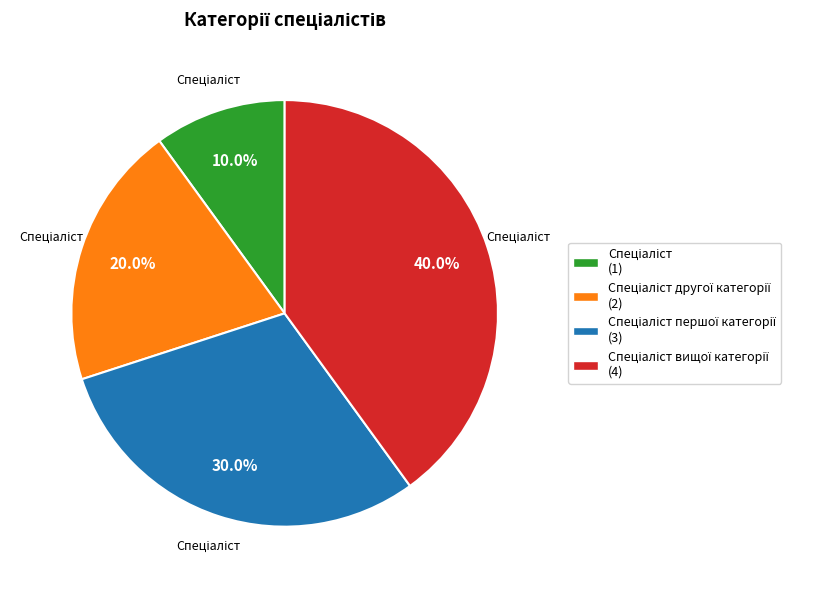

Does any single category account for the majority?

No